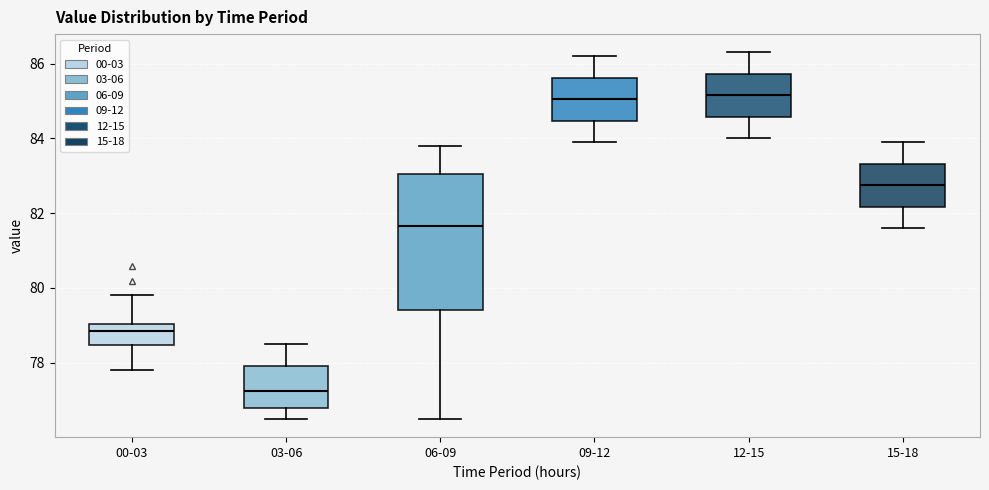

Comparing the boxes themselves (not the whiskers), which one is the tallest?

06-09